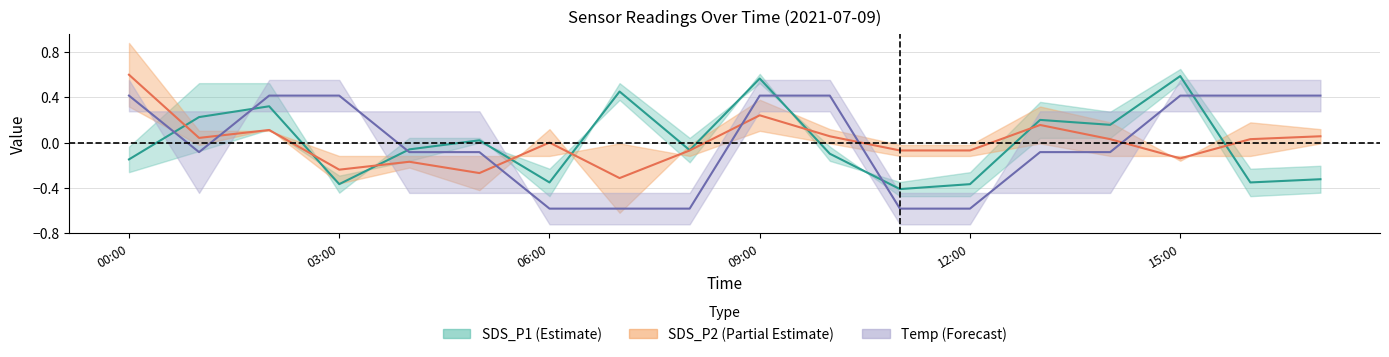

Where is the first local minimum for SDS_P2?

03:00